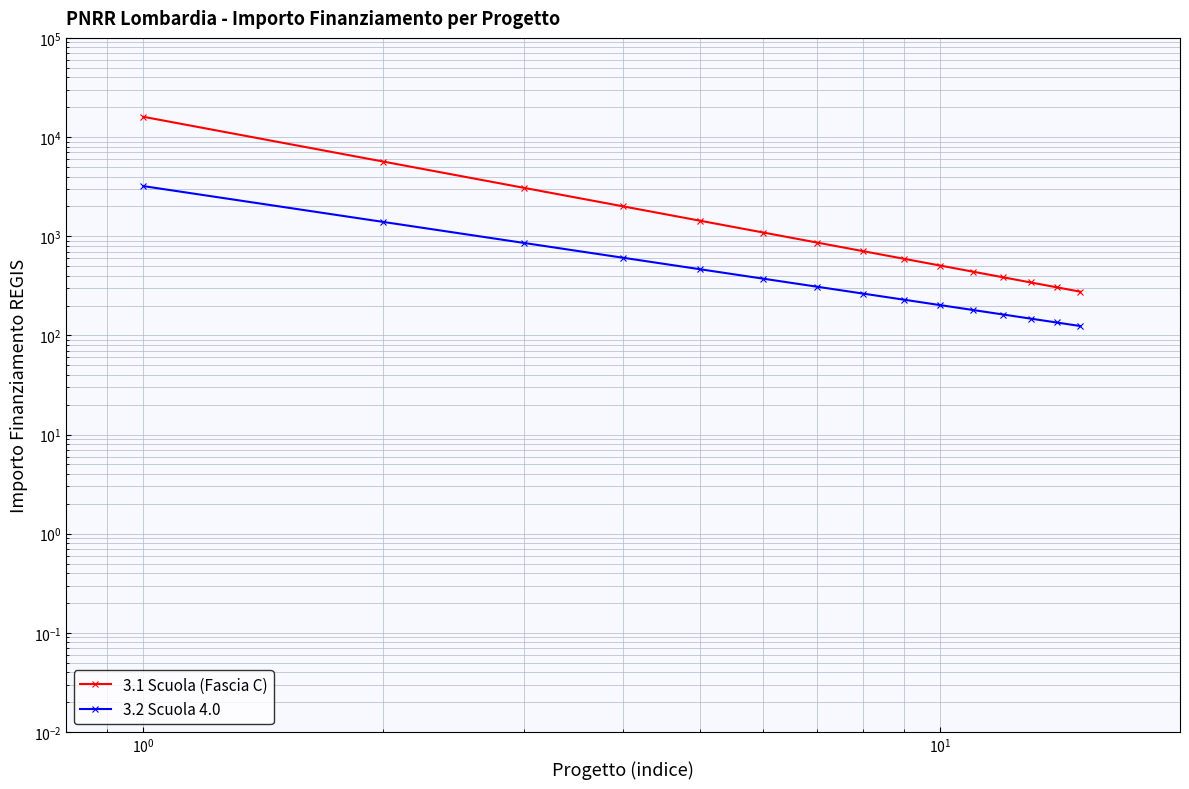

What is the label of the 12th point from the right?

$\mathdefault{10^{1}}$